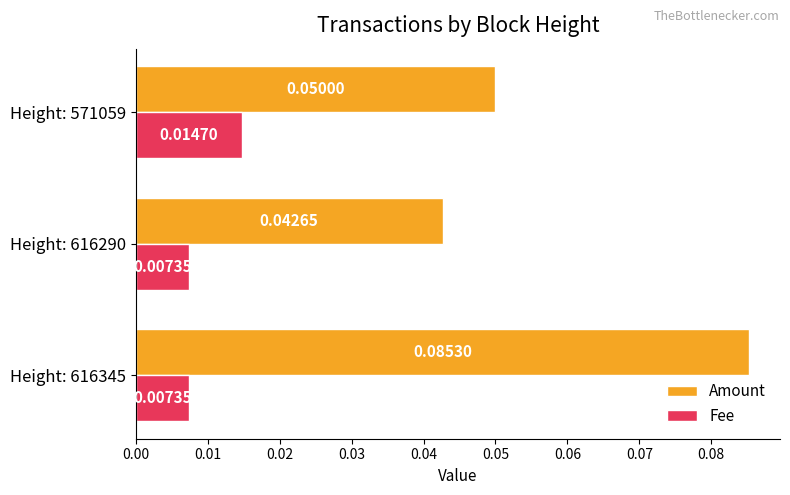

Rank the categories by Amount value from lowest to highest.

Height: 616290, Height: 571059, Height: 616345